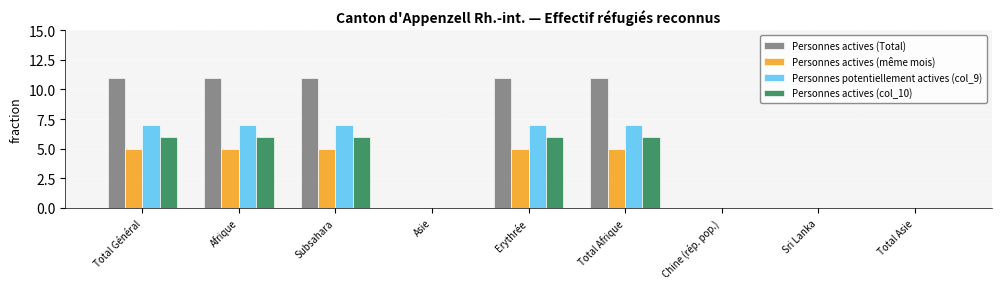

The value of Personnes potentiellement actives (col_9) at Subsahara is 12. True or false?

False